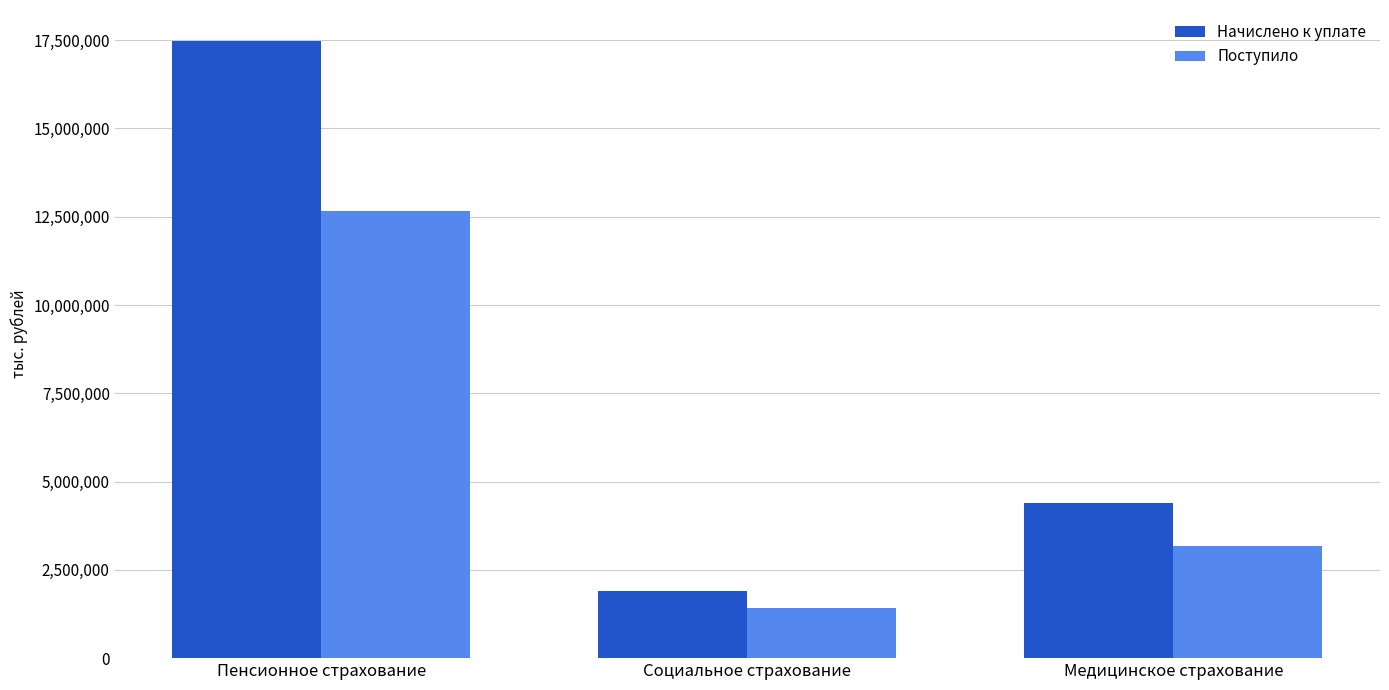

At which label does Начислено к уплате reach its peak?

Пенсионное страхование